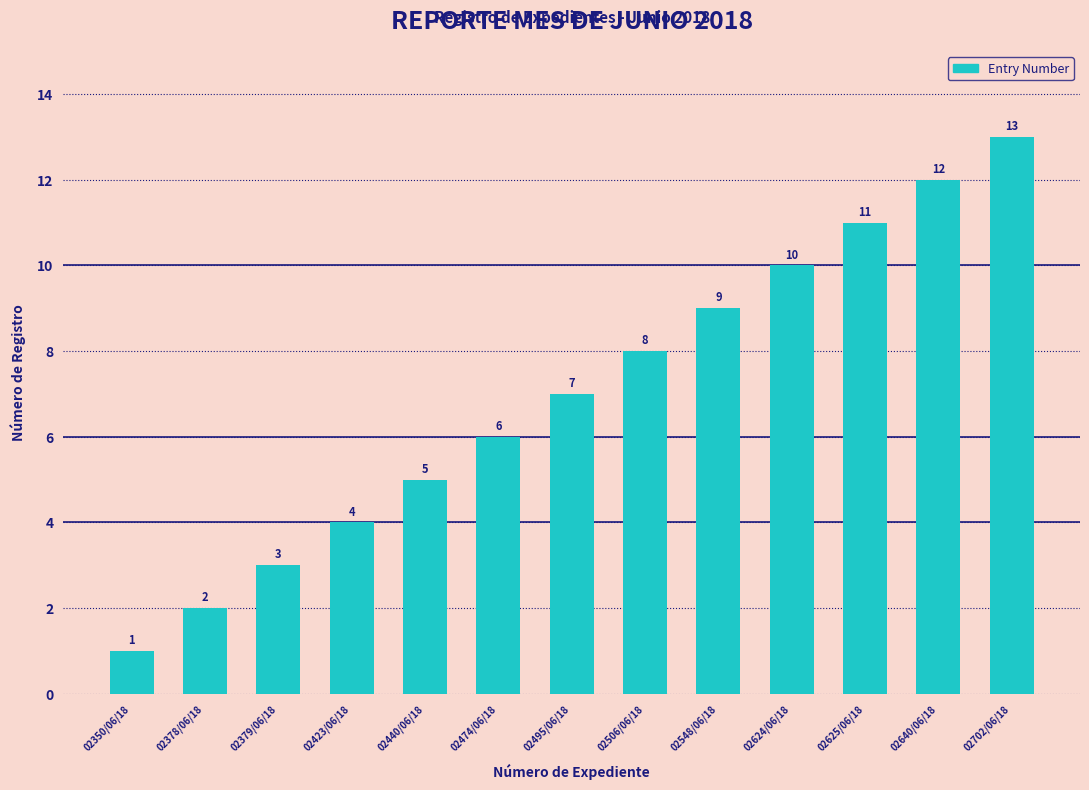

What is the difference between the second highest and second lowest values?

10